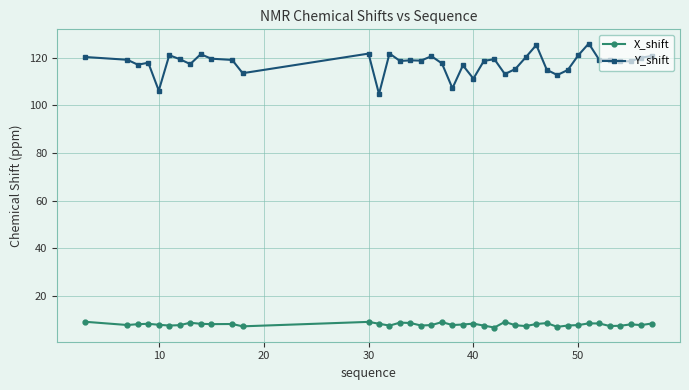

What is the maximum value for X_shift?

9.2